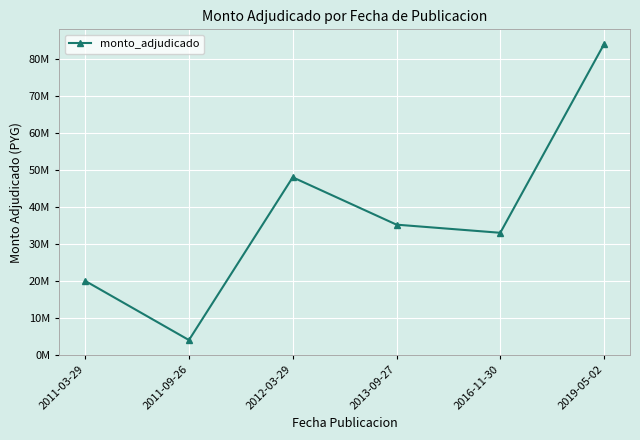

Where is the first local maximum?

2012-03-29